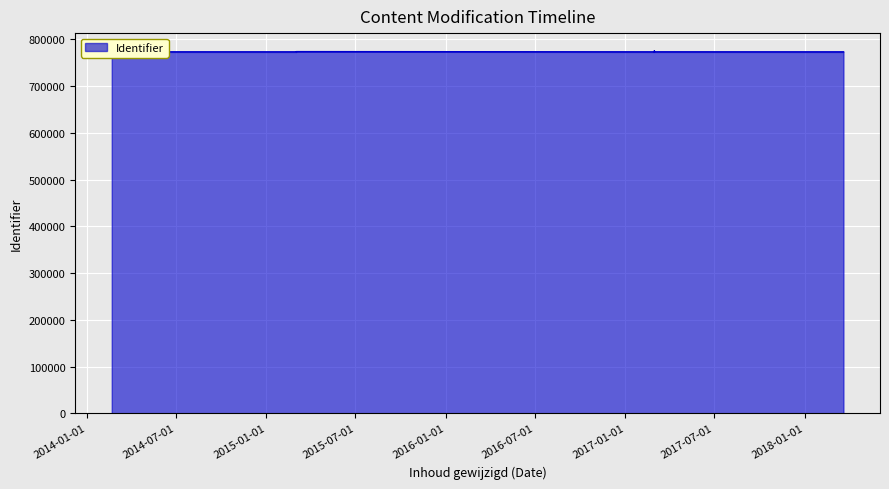

How many data points are less than 773280?

7